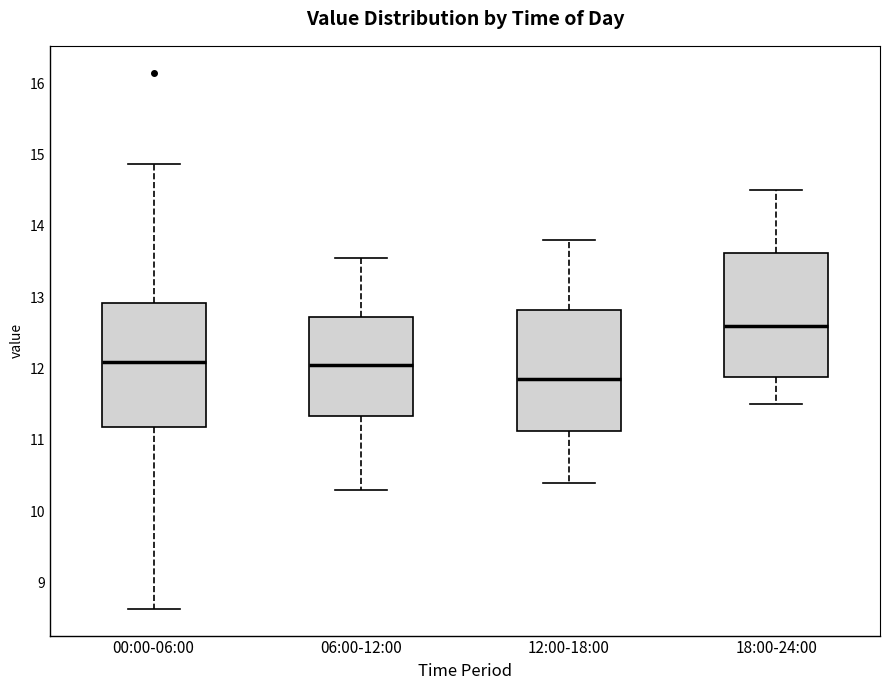

Where is the upper edge of the box for 18:00-24:00 on the y-axis? The values are not printed on the chart, so give them approximately, as read against the axis.

13.6